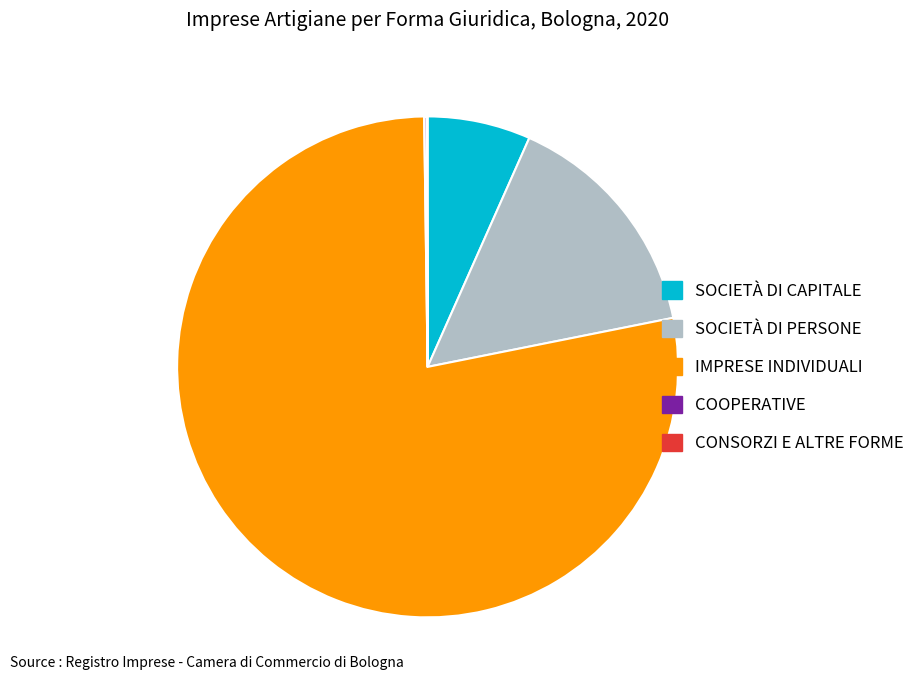

The SOCIETÀ DI PERSONE slice represents 15% of the pie. True or false?

True